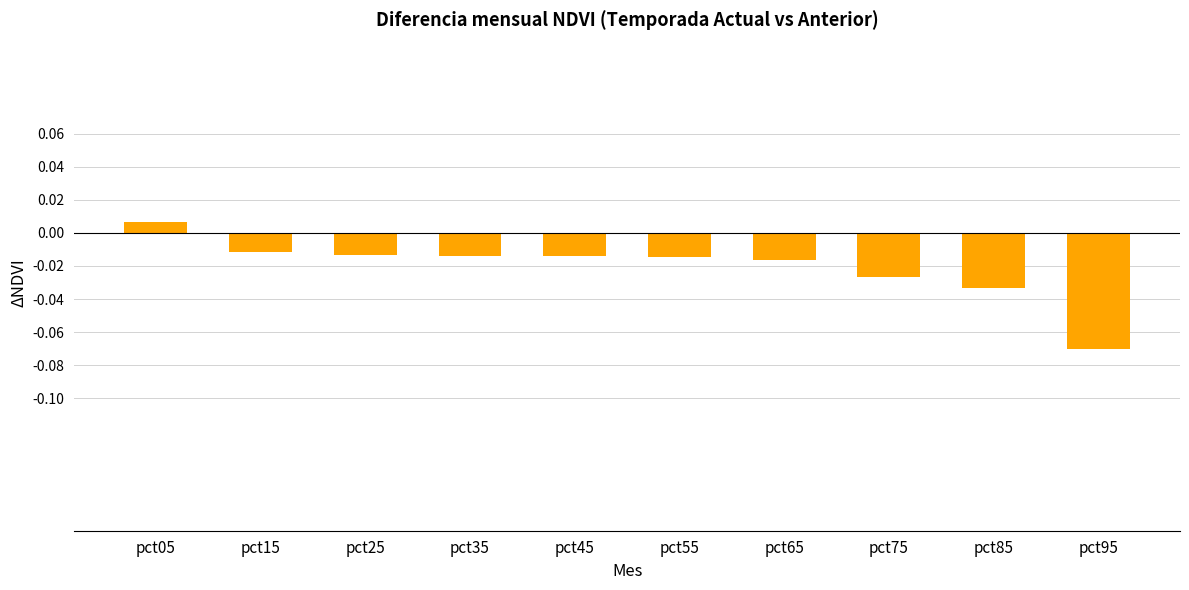

Which category has the highest value across all series?

pct05